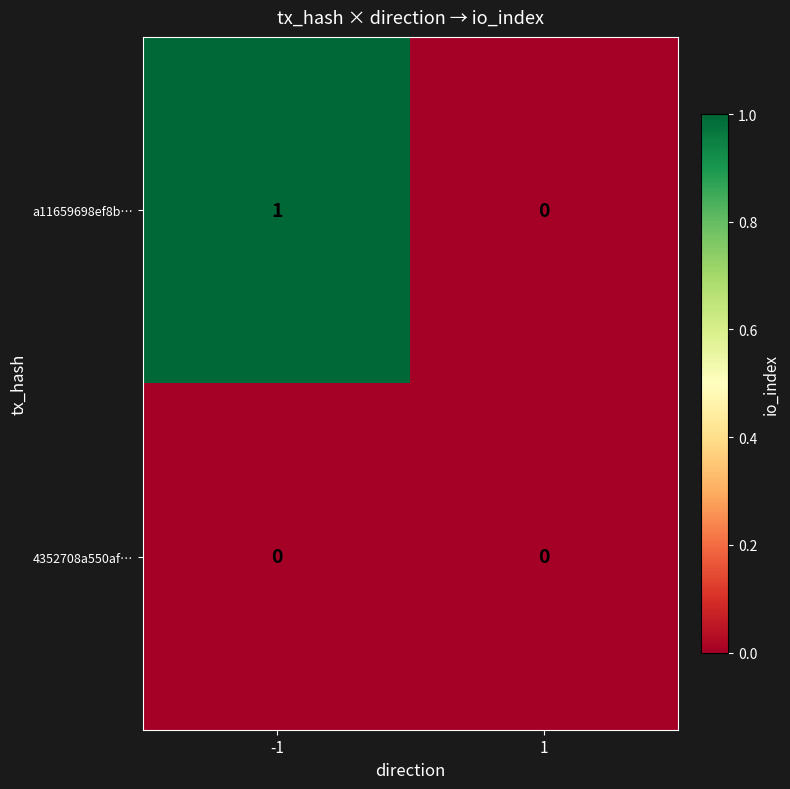

The 4352708a550af… series shows 0 at -1. True or false?

True